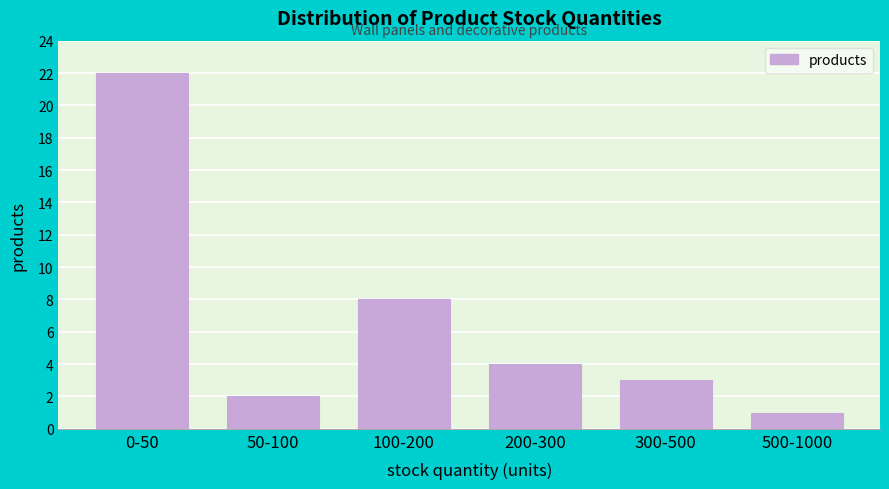

Reading left to right, what are all the values shown in this chart?

22	2	8	4	3	1